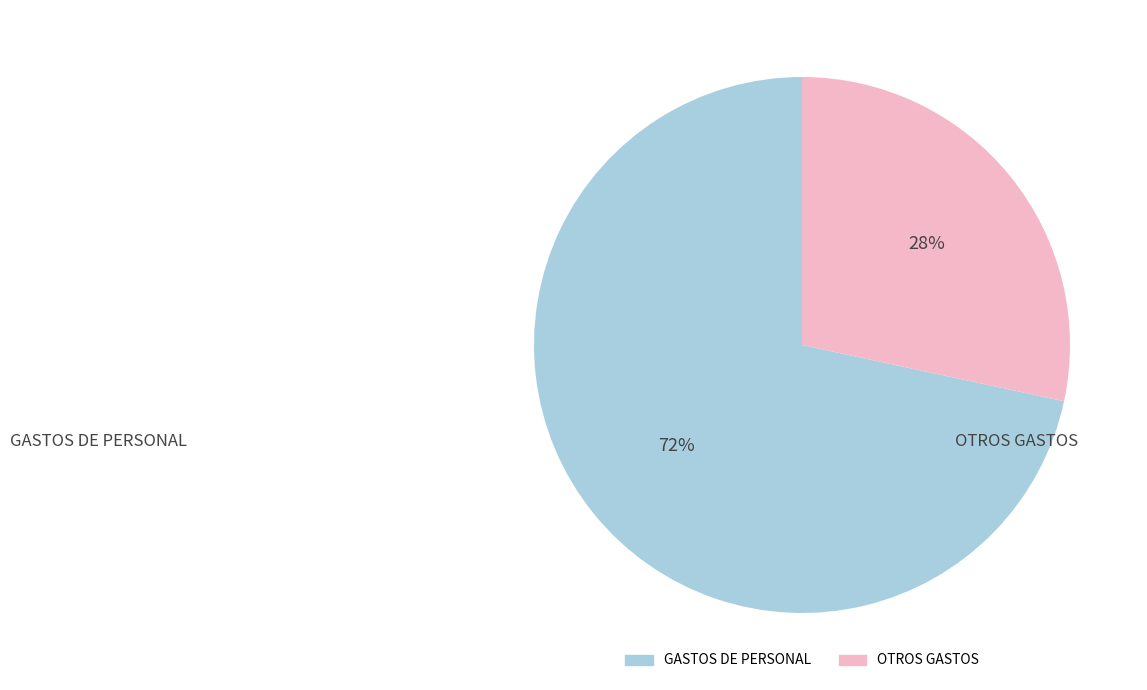

Is there any slice that represents more than half of the pie?

Yes